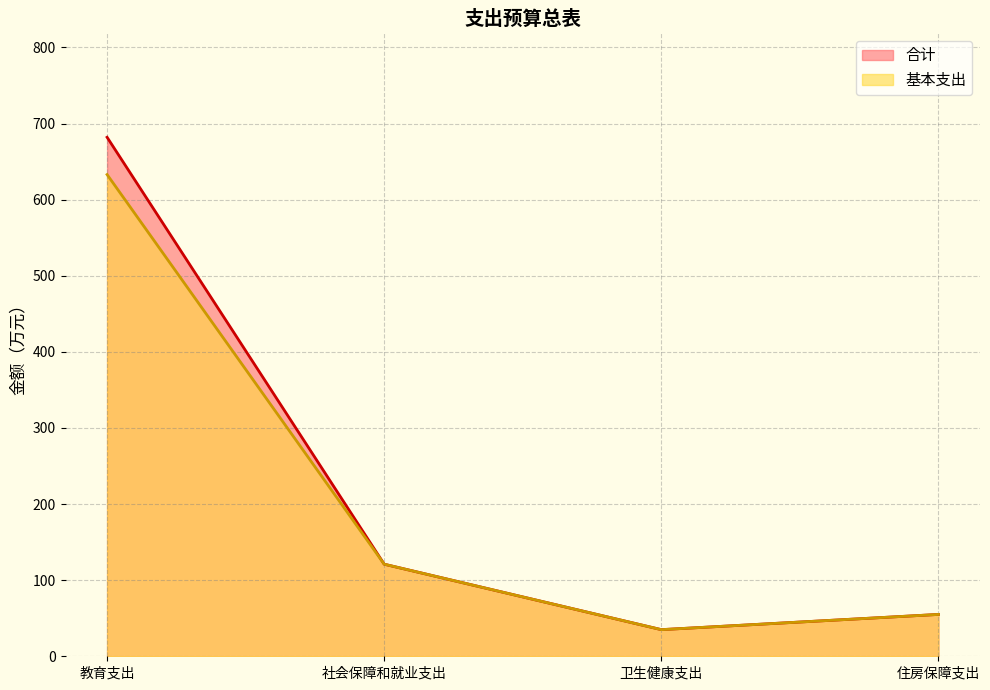

At how many categories does at least one series exceed 344?

1